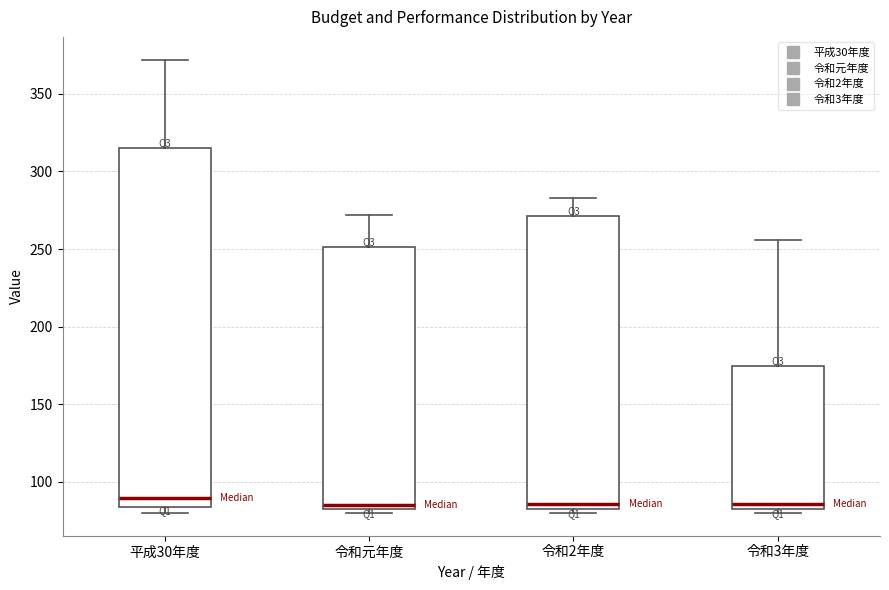

Where does the upper whisker of the box for 平成30年度 end on the y-axis? The values are not printed on the chart, so give them approximately, as read against the axis.

370